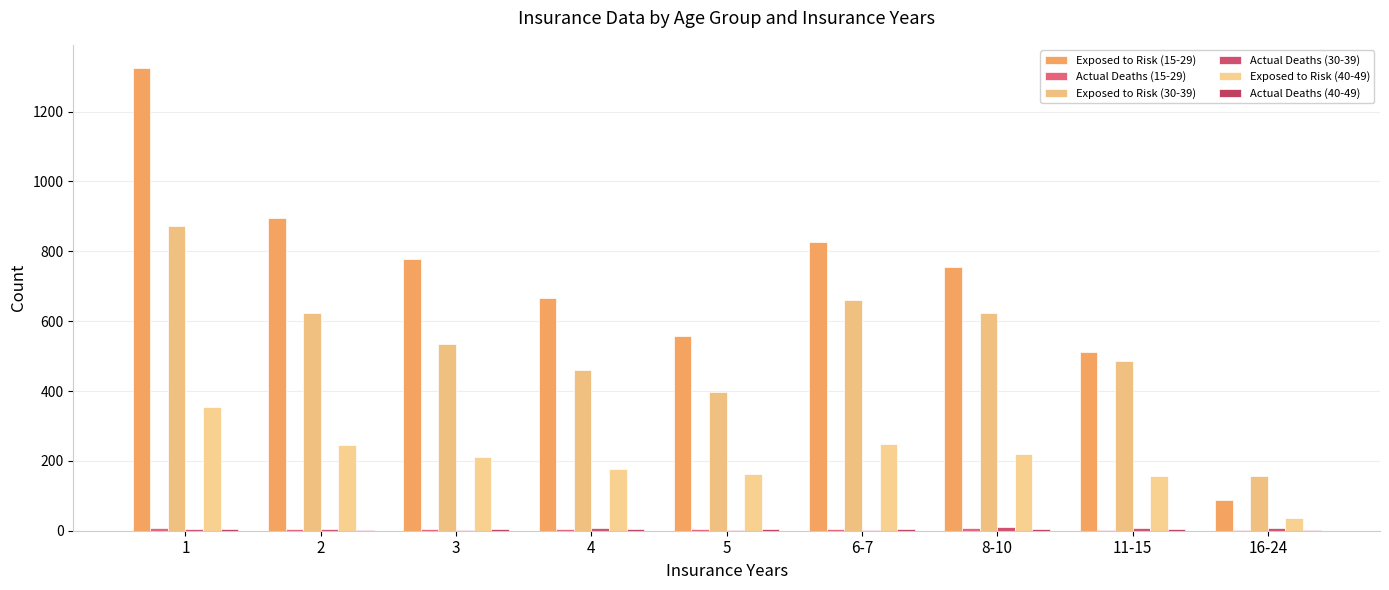

Reading left to right, what are all the values shown in this chart?

Exposed to Risk (15-29): 1325	894	777	666	558	828	755	511	87
Actual Deaths (15-29): 8	4	4	5	6	6	7	2	1
Exposed to Risk (30-39): 872	623	536	460	398	660	622	486	157
Actual Deaths (30-39): 4	4	3	8	1	3	10	7	7
Exposed to Risk (40-49): 354	245	211	178	162	249	219	156	35
Actual Deaths (40-49): 5	2	4	4	4	6	6	4	1